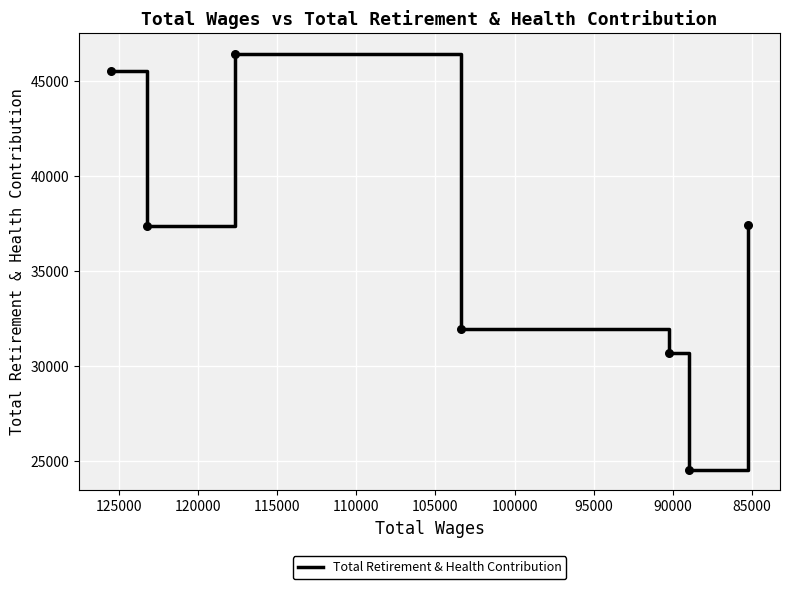

Which has a higher value, 100000 or 85000?

85000